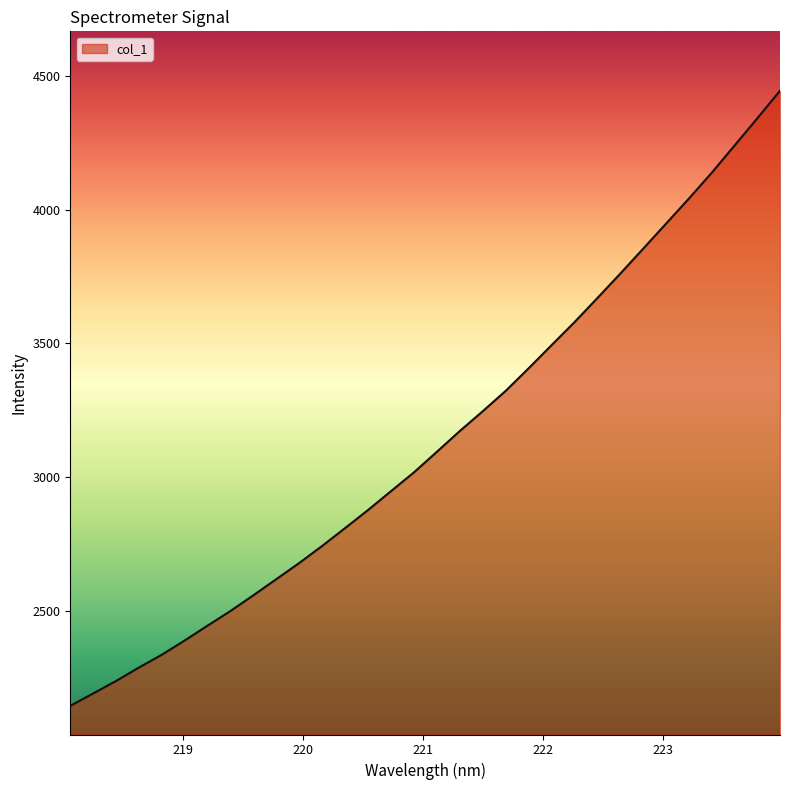

What is the average value?

3140.6